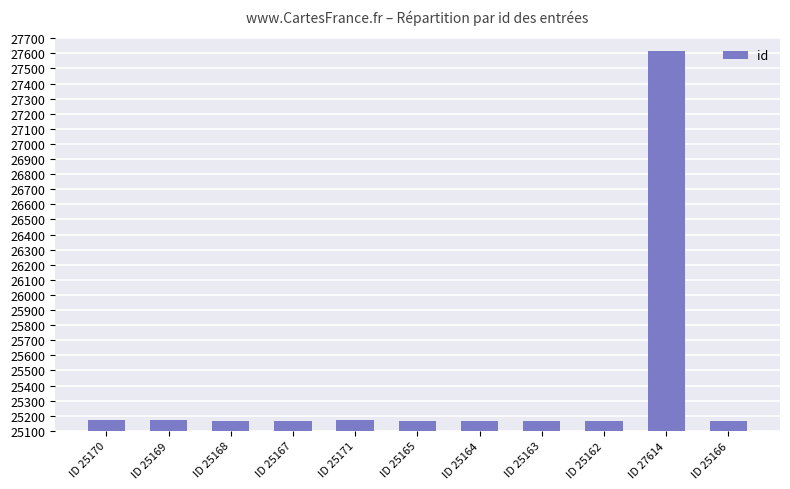

What is the sum of the values at ID 25164 and ID 25170?

50334